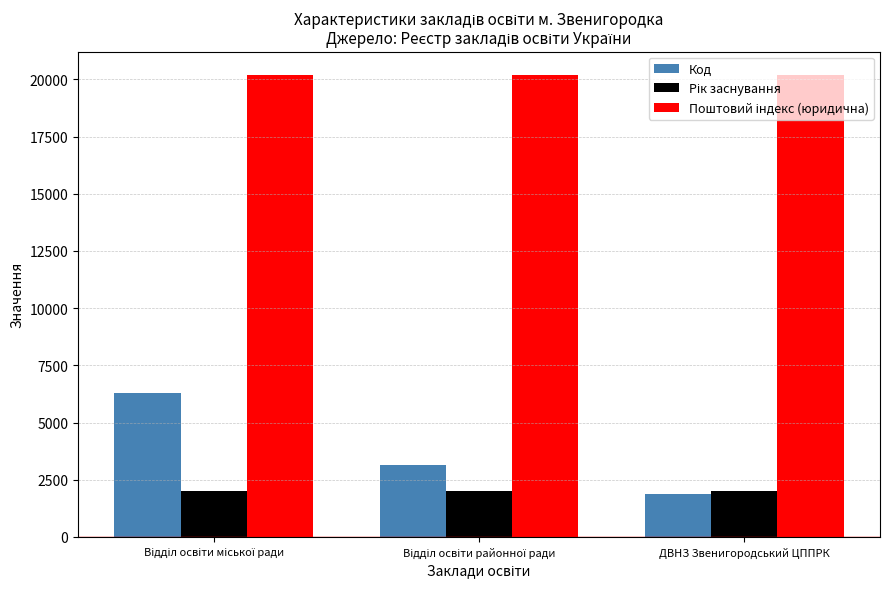

At how many categories does at least one series exceed 16609?

3